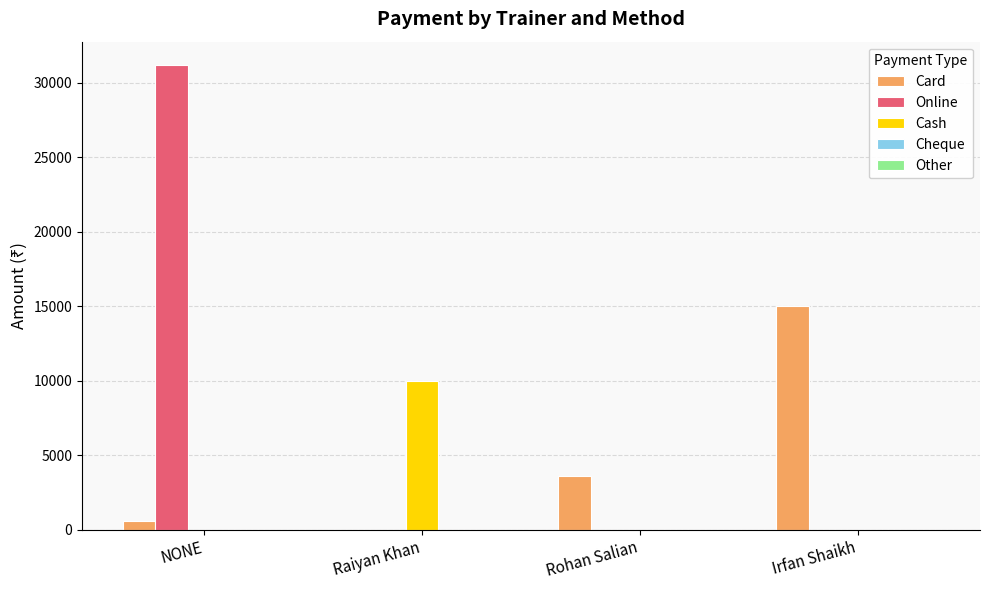

Is the value of Card at Rohan Salian greater than the value of Cash at Rohan Salian?

Yes